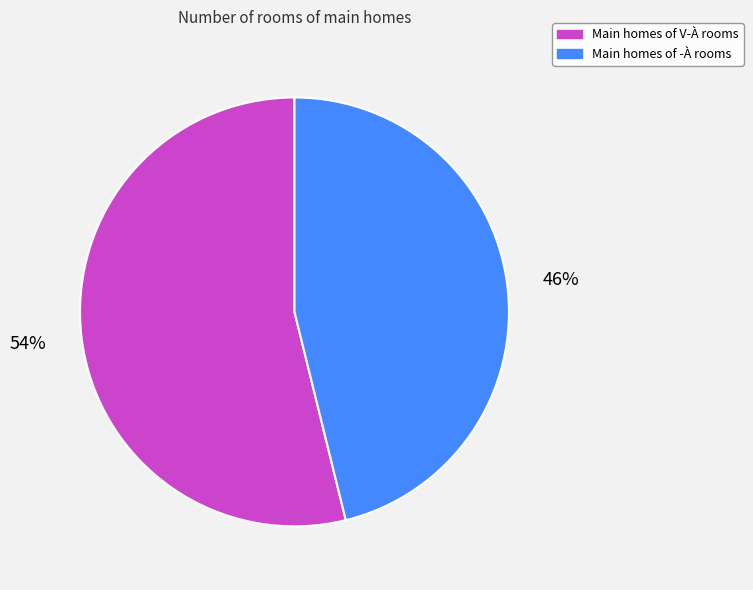

To the nearest percent, what is the difference between the largest and smallest slice percentages?

8%